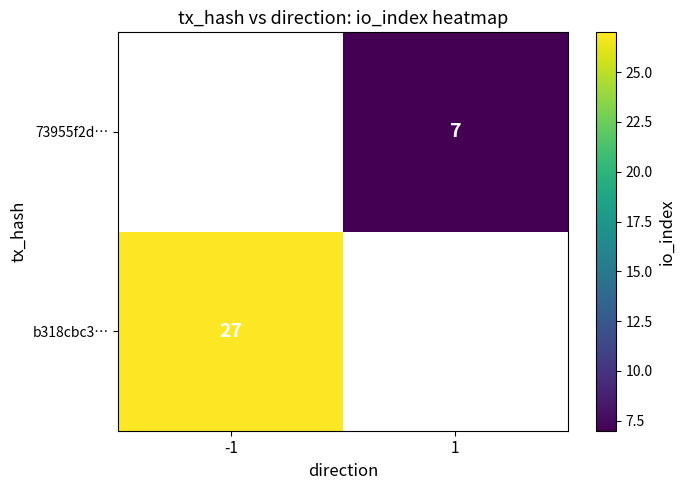

Which label corresponds to the smallest value in the chart?

1